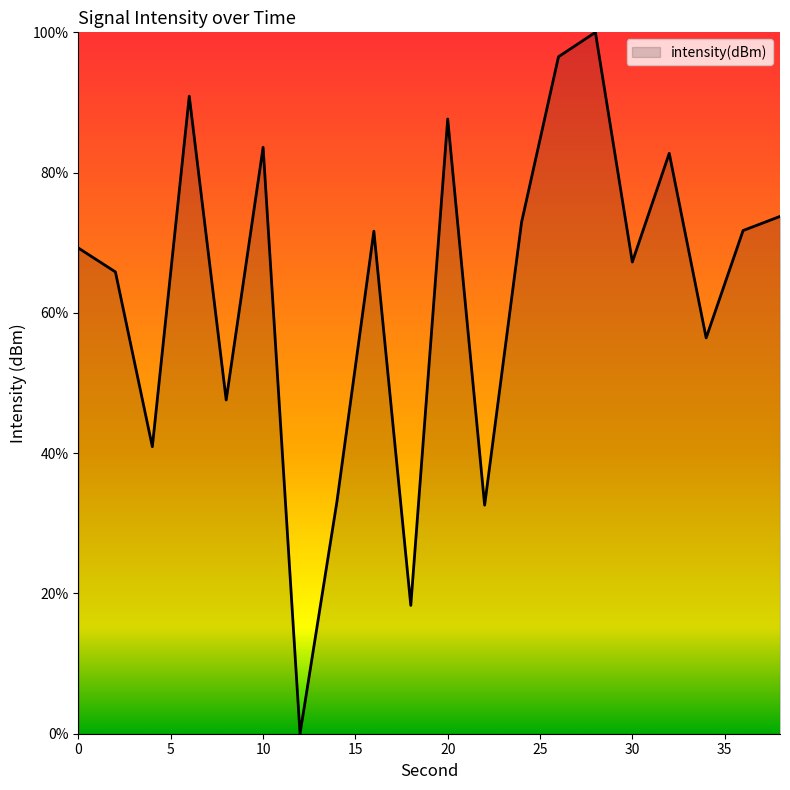

What is the maximum value shown in the chart?

100.0